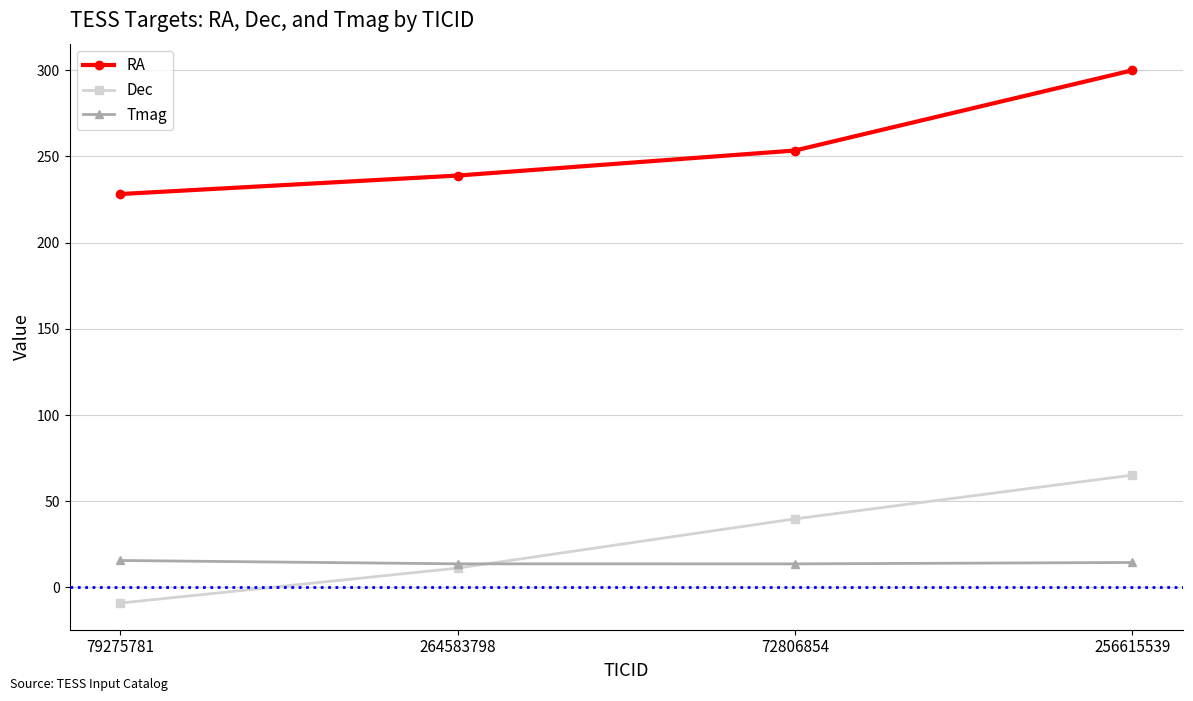

What is the value of the Tmag point at the 1st from the left?

15.6